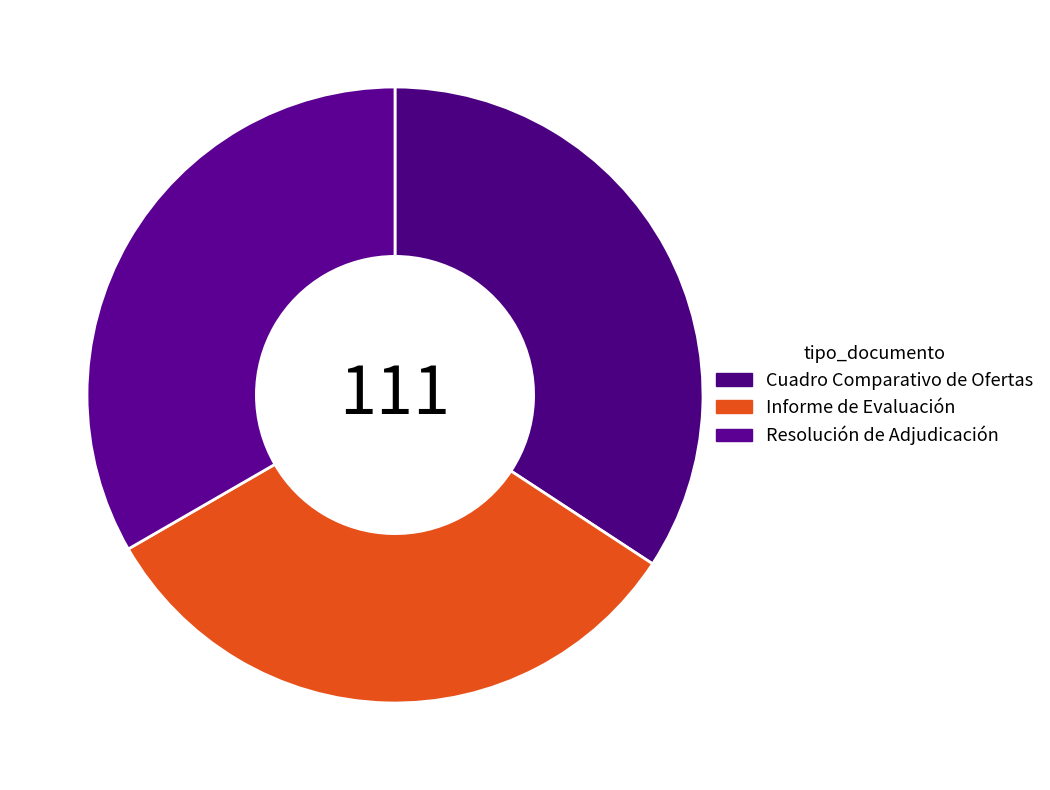

To the nearest percent, what is the difference between the largest and smallest slice percentages?

2%